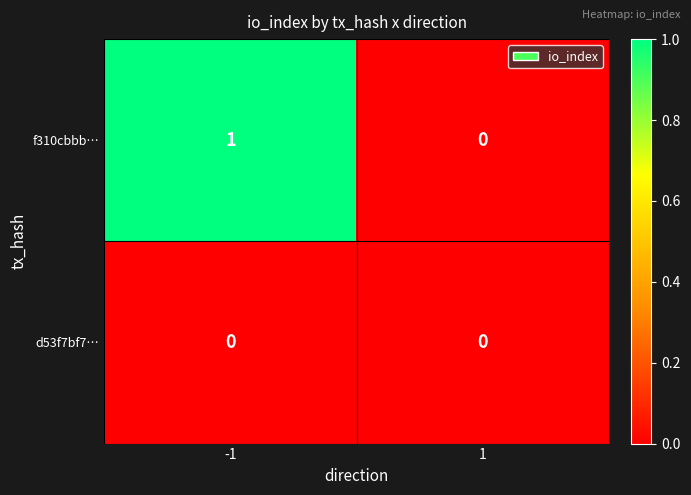

At -1, list the series in order from largest to smallest.

f310cbbb…, d53f7bf7…